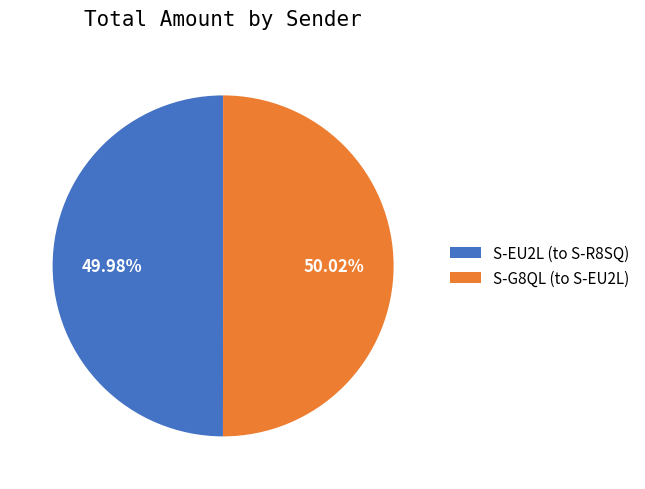

Count the number of slices in the pie.

2